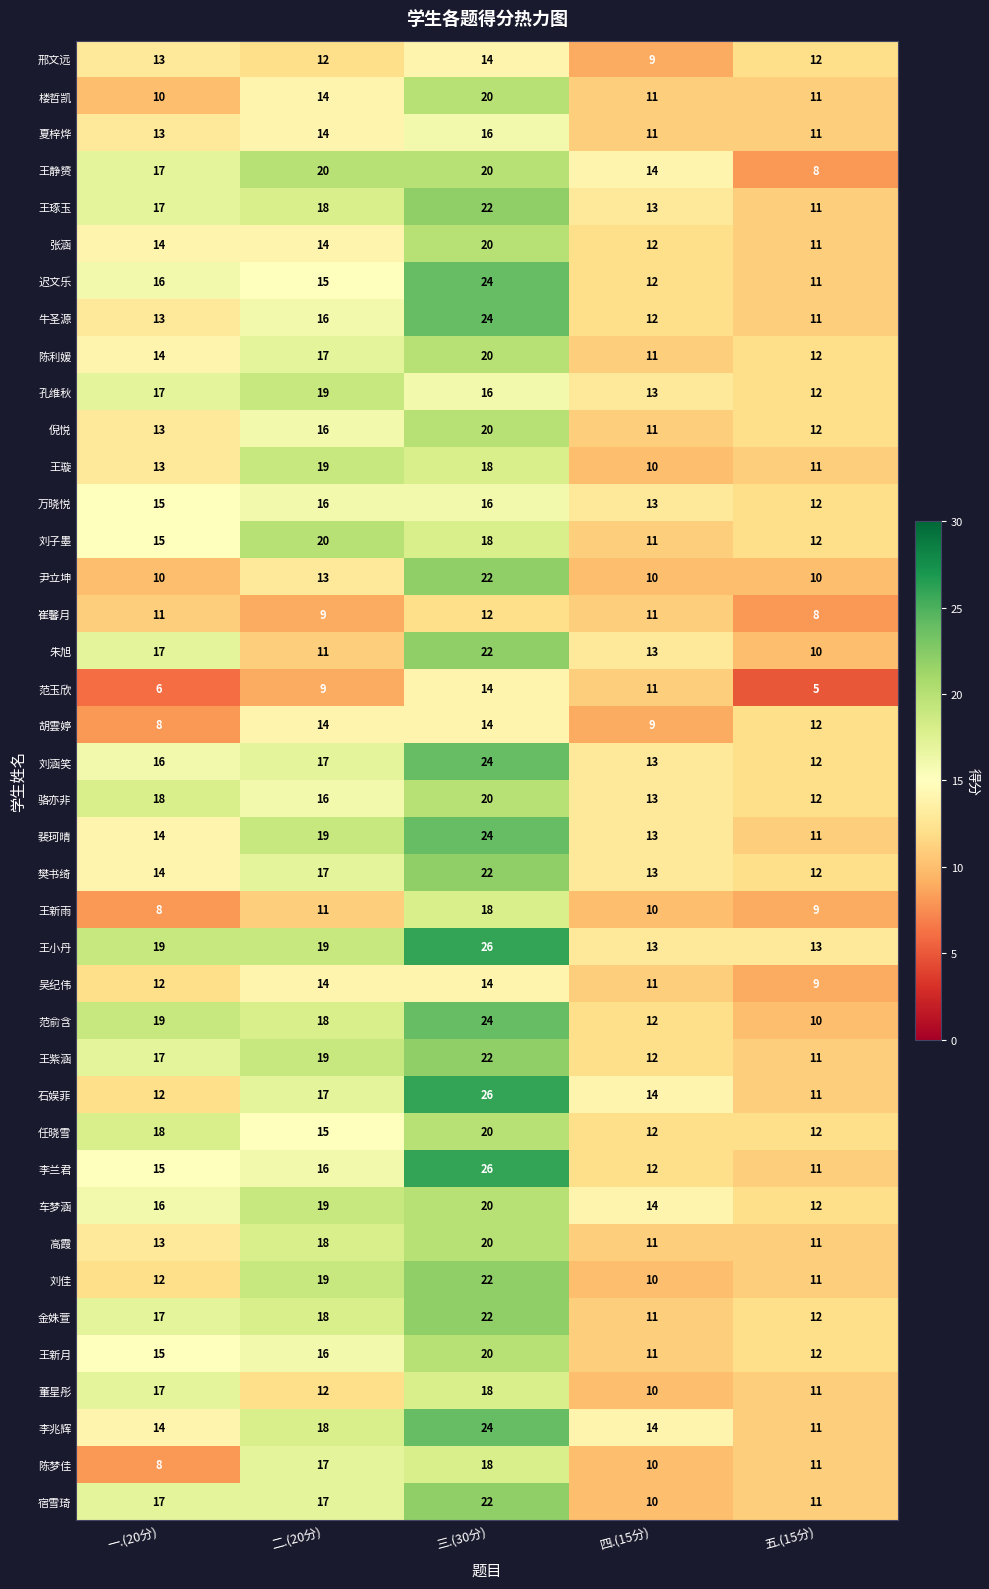

True or false: 宿雪琦 has a value of 17 at 一.(20分).

True